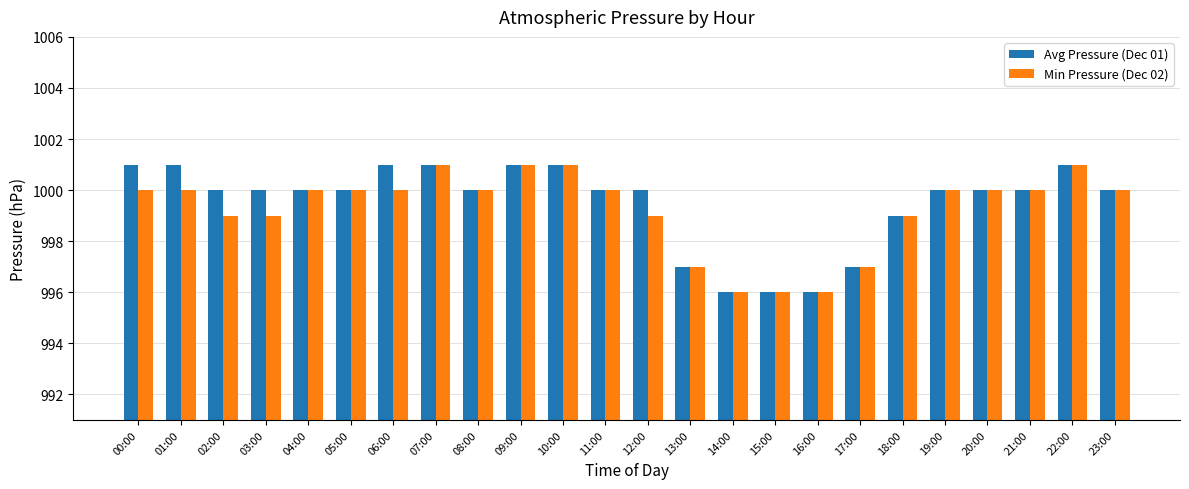

What is the smallest value displayed?

996